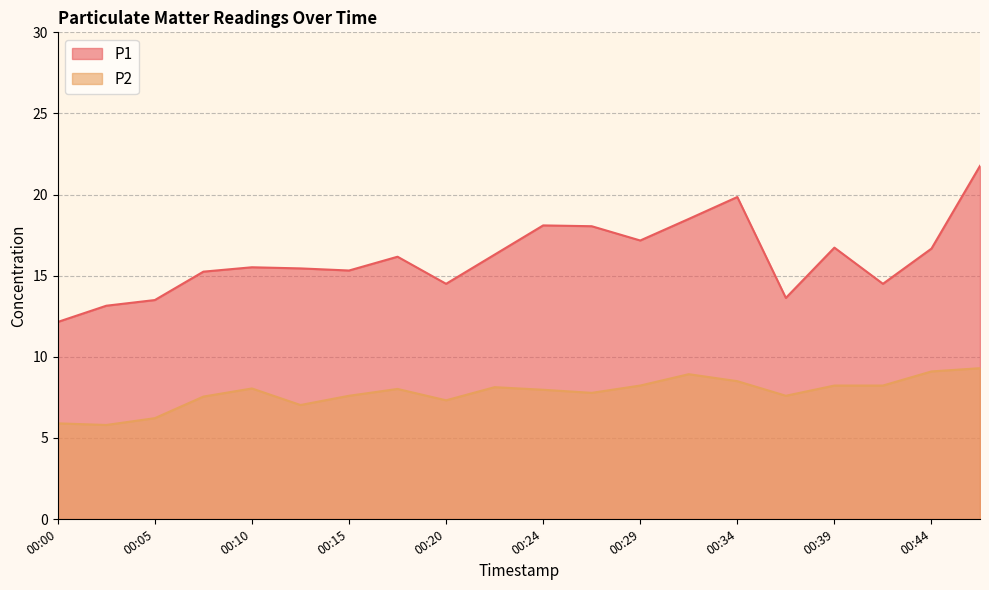

Which has a higher value, 00:00 or 00:15?

00:15